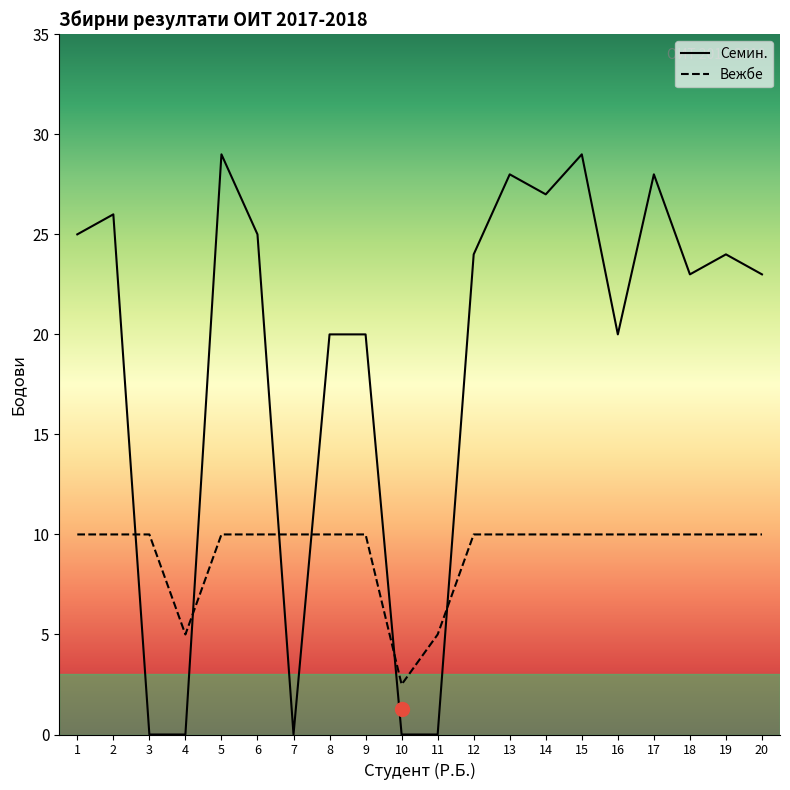

The Вежбе series shows 10.0 at 1. True or false?

True